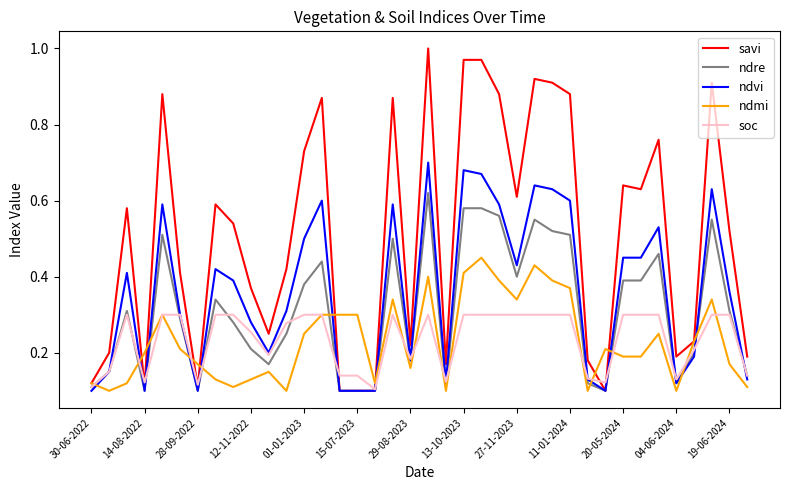

Which series ends up on top after the final intersection of ndvi and ndmi?

ndvi